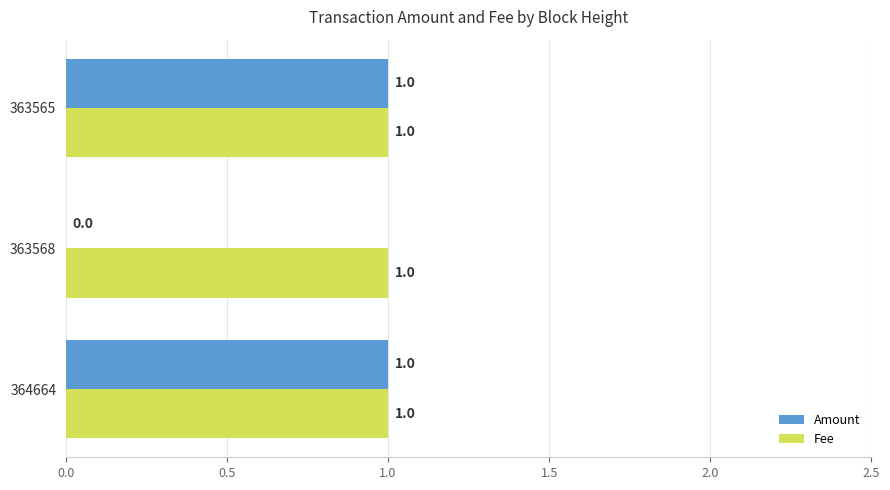

The Amount series shows 0 at 363568. True or false?

True